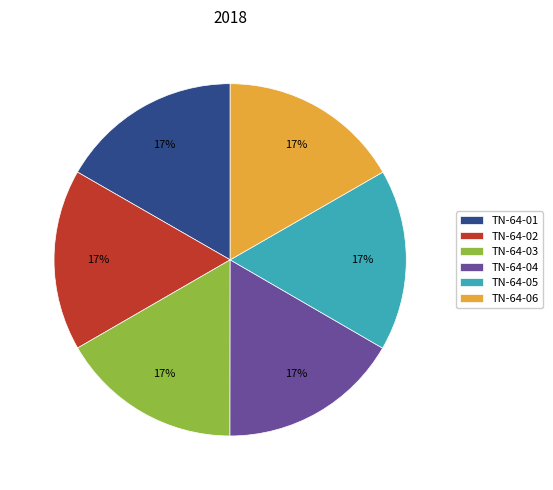

To the nearest percent, what is the average slice percentage?

17%